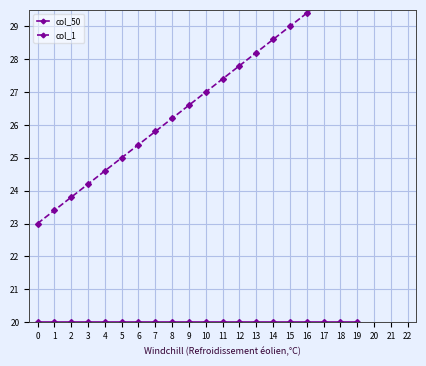

Which series has the largest total across all categories?

col_1